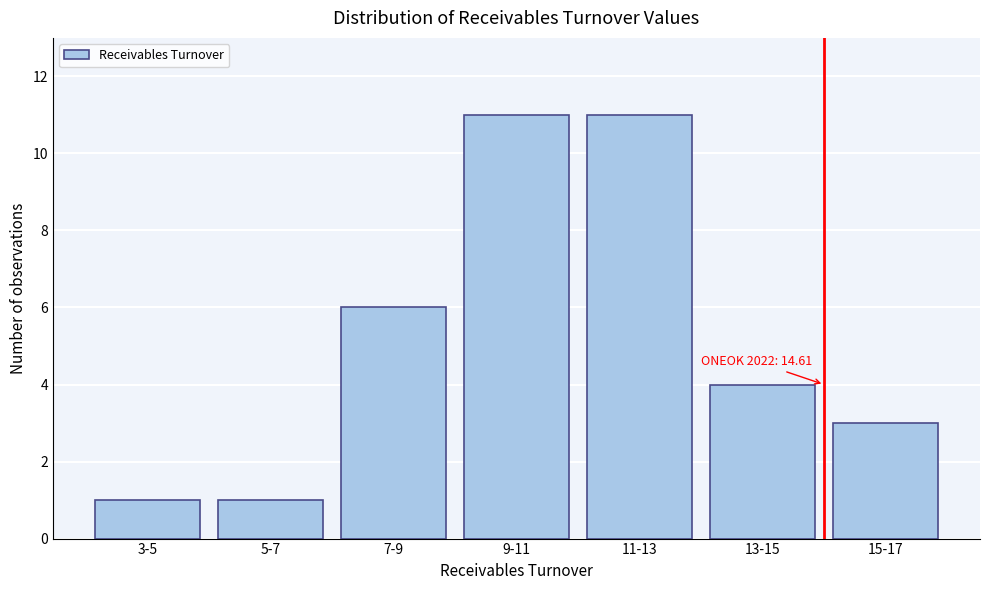

Reading left to right, transcribe all the data shown in this chart.

3-5=1	5-7=1	7-9=6	9-11=11	11-13=11	13-15=4	15-17=3